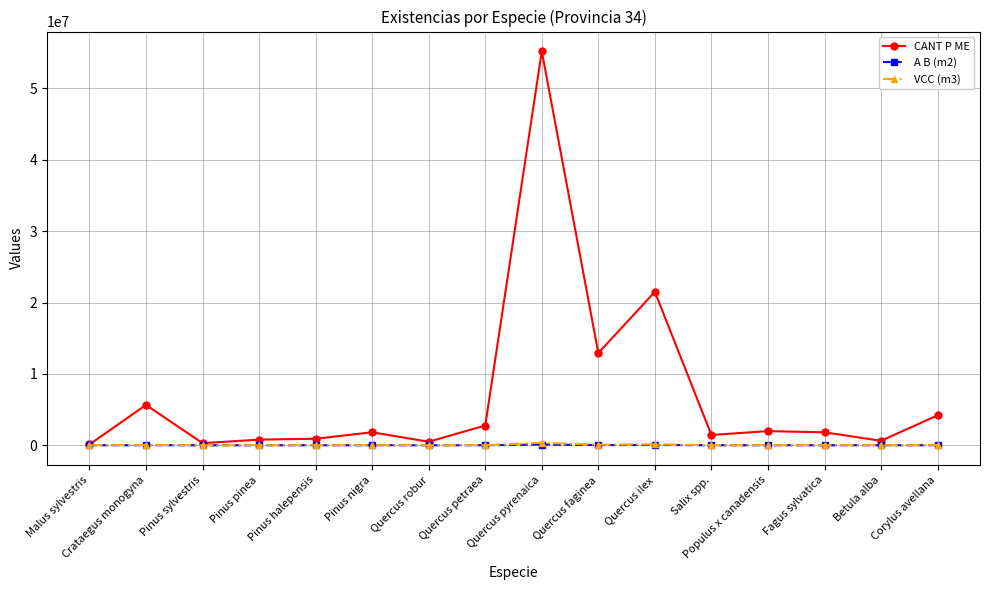

What is the average value of the A B (m2) series?

13811.3